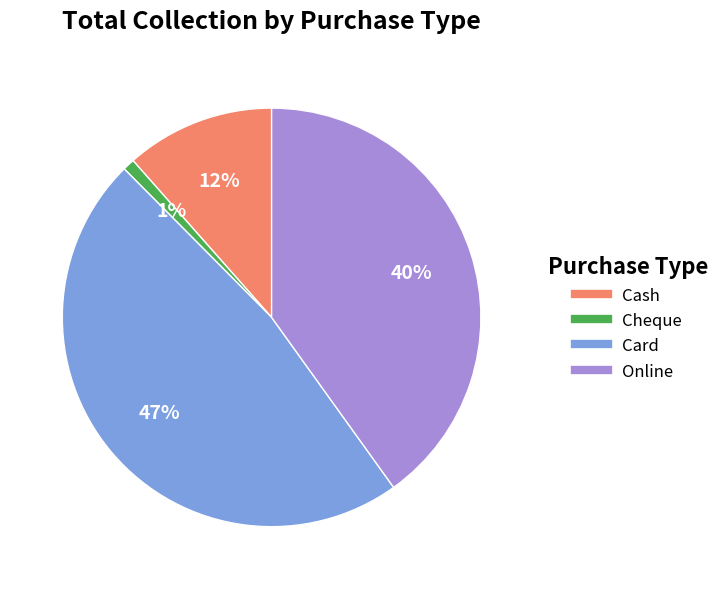

What is the smallest slice in the pie chart?

Cheque